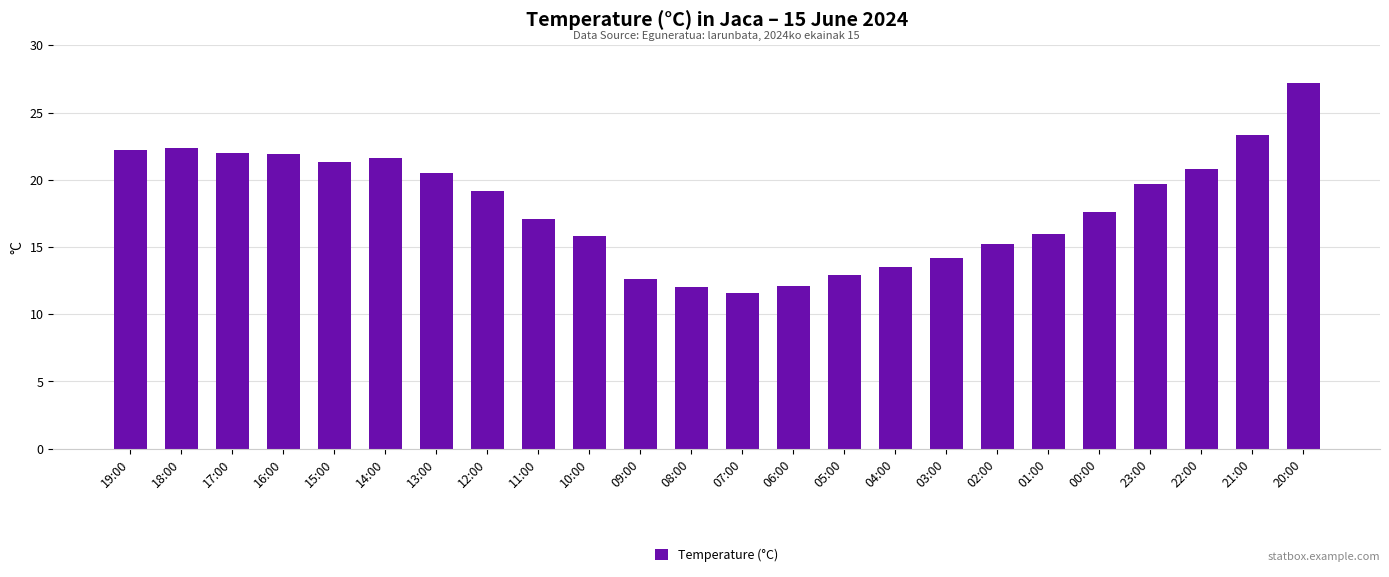

Which has a higher value, 05:00 or 01:00?

01:00